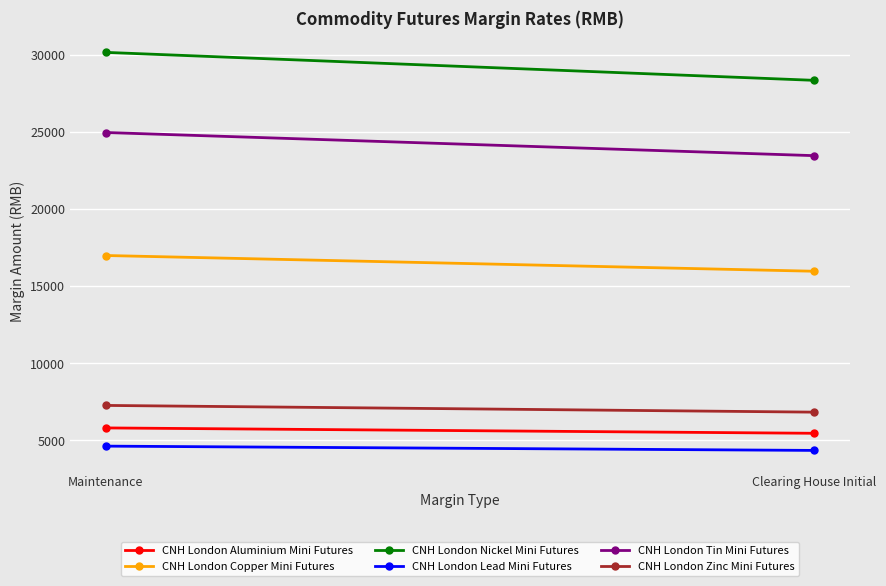

What is the total value across all series at Clearing House Initial?

84380